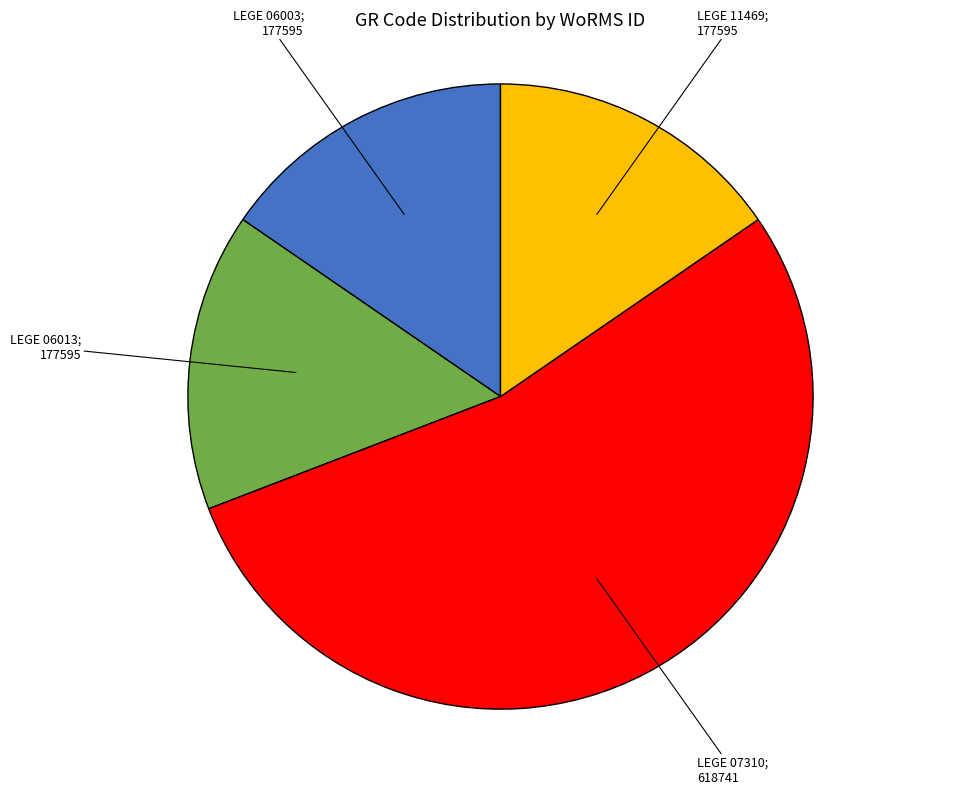

Does any single category account for the majority?

Yes